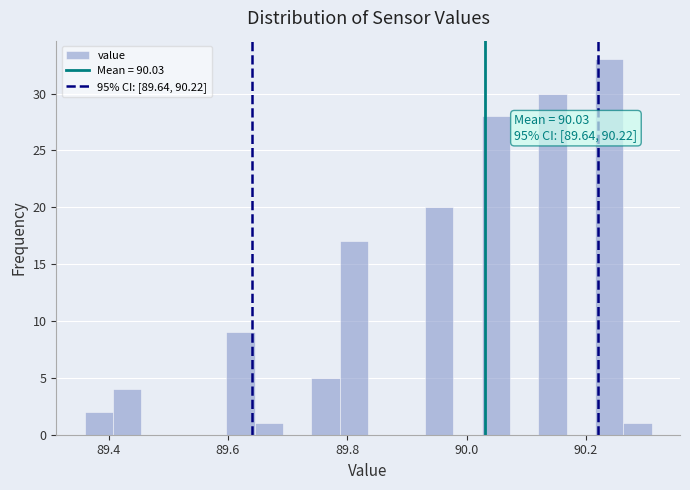

Read against the x-axis, roughly where is the centre of the tallest bar?

90.24